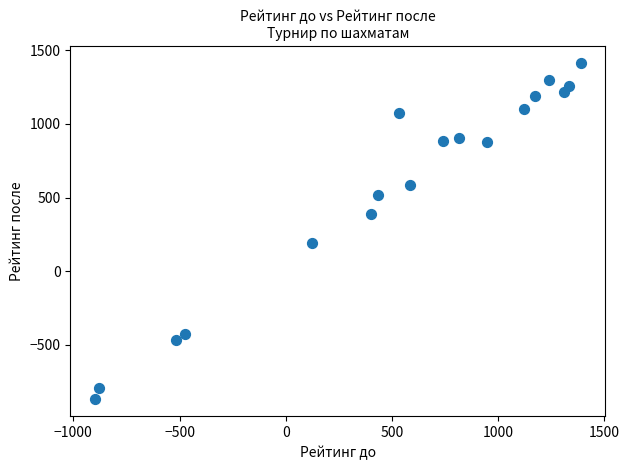

What Y value in the scatter plot is closest to 272?

193